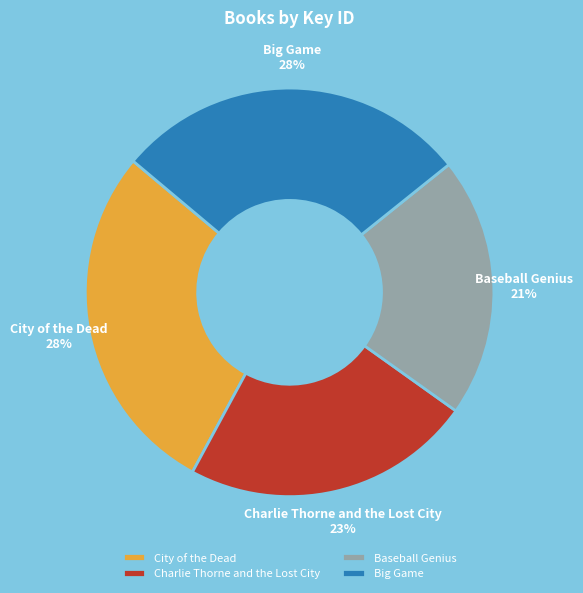

How many slices are in this pie chart?

4